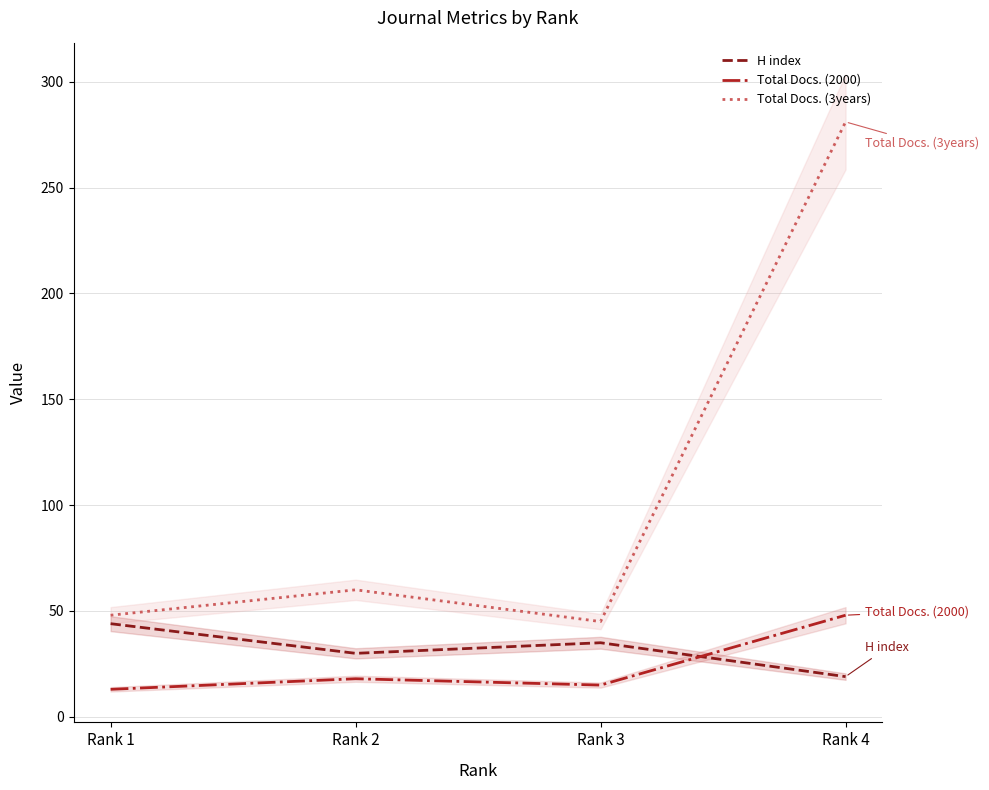

Rank the categories by Total Docs. (2000) value from lowest to highest.

Rank 1, Rank 3, Rank 2, Rank 4